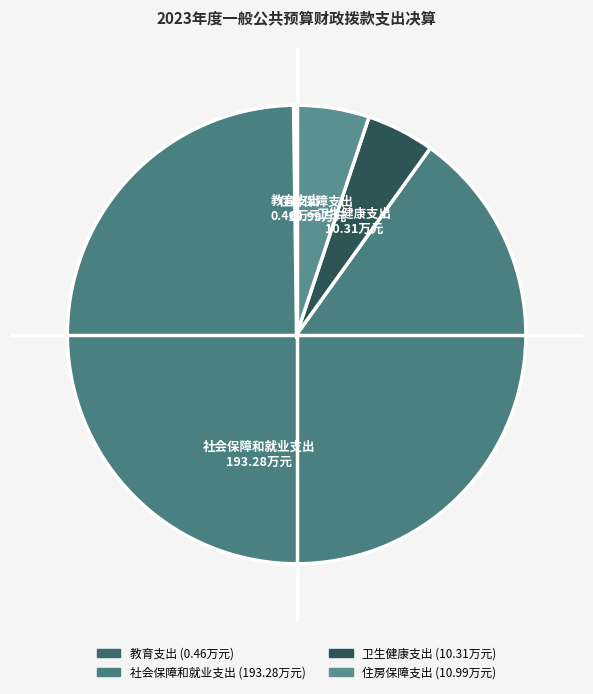

True or false: 社会保障和就业支出 accounts for 90% of the total.

True